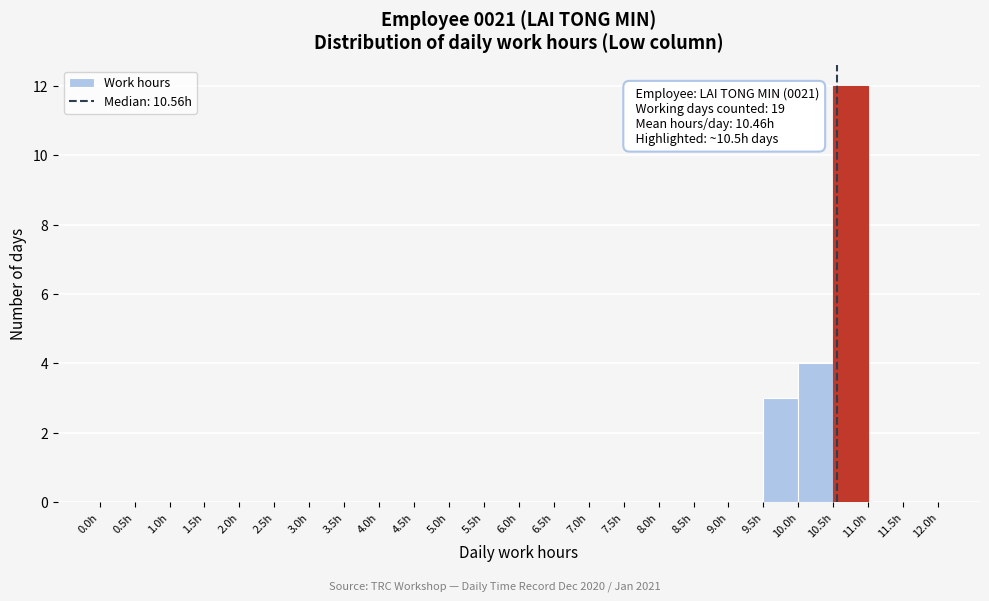

Which range on the x-axis has the tallest bar?

10.5 to 11.0